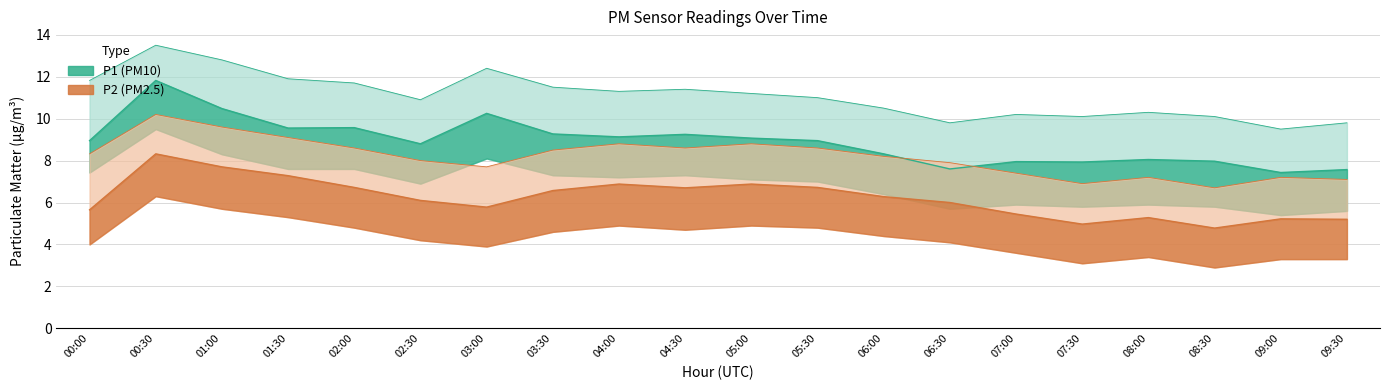

Which series has the largest total across all categories?

P1_upper